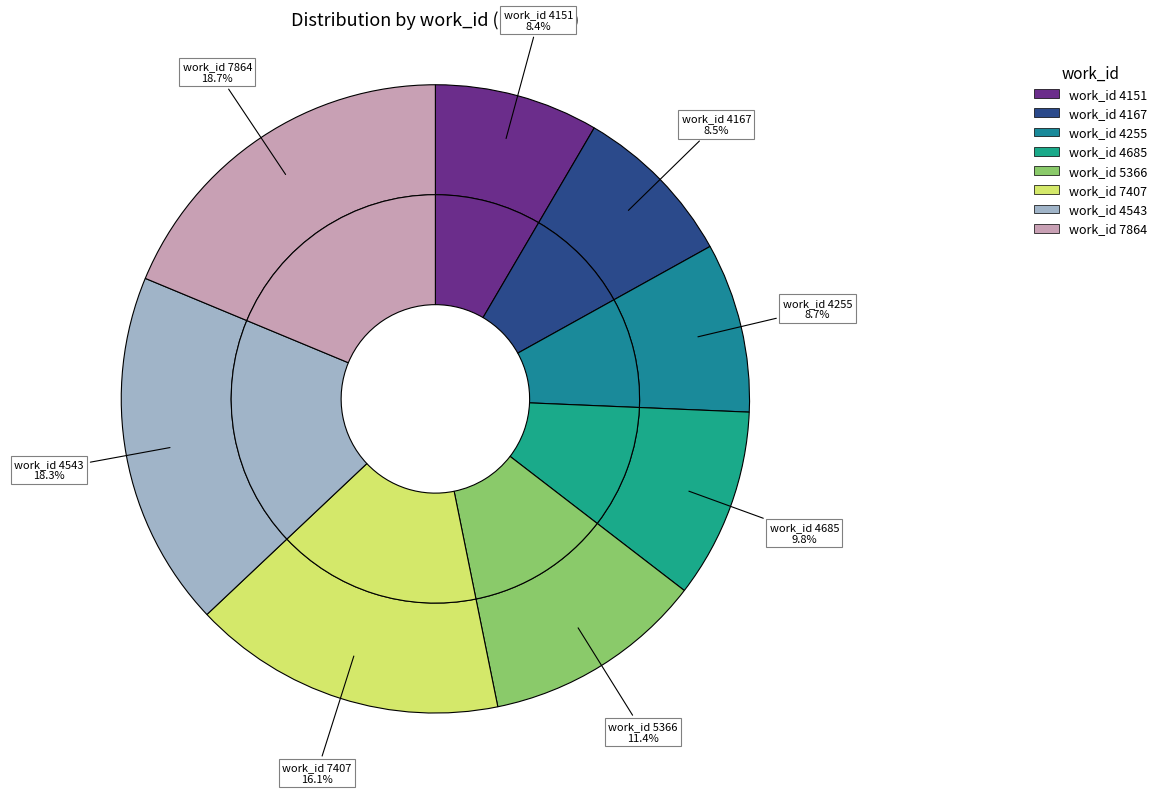

What is the ratio of the value at 4255 to the value at 5366?

0.8